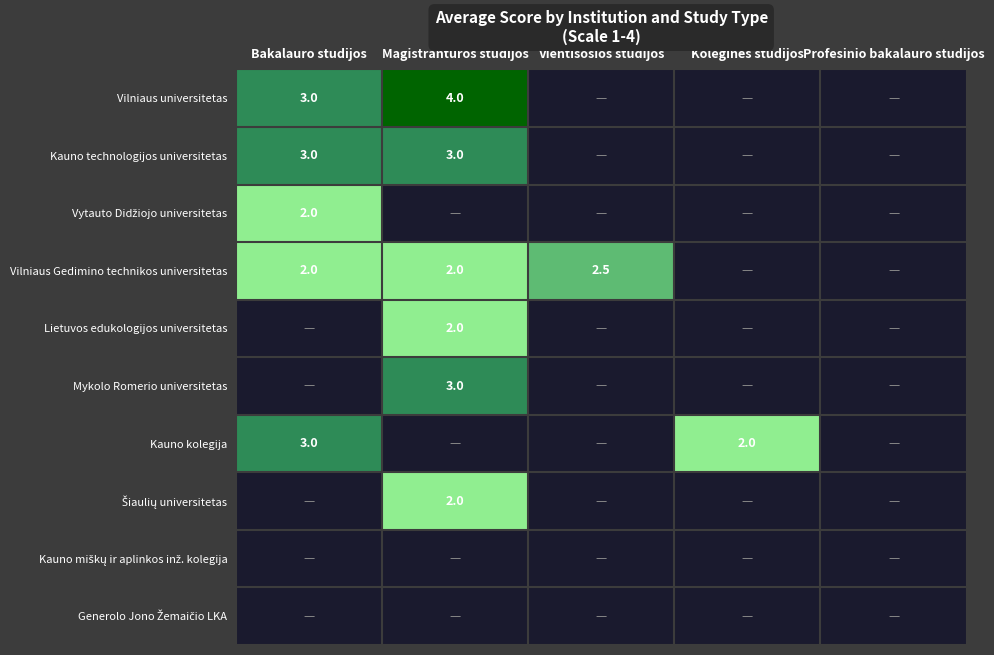

Is it true that Kauno kolegija equals -1.1 at Profesinio bakalauro studijos?

False